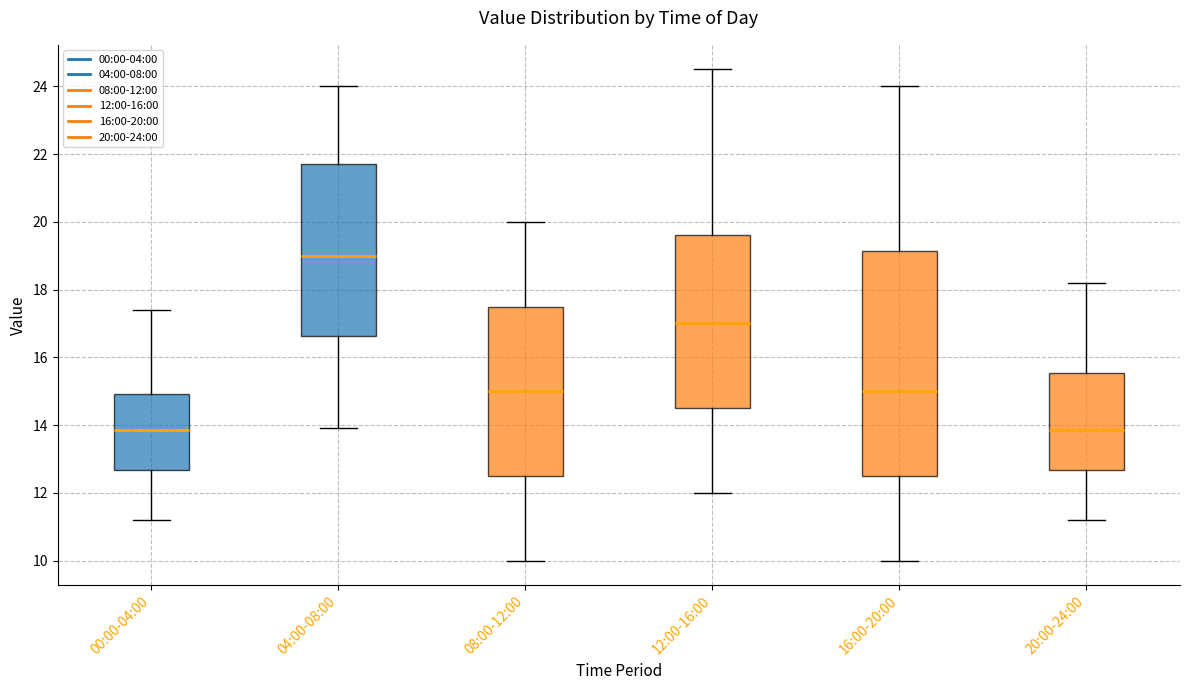

Which box's median line is the highest?

04:00-08:00